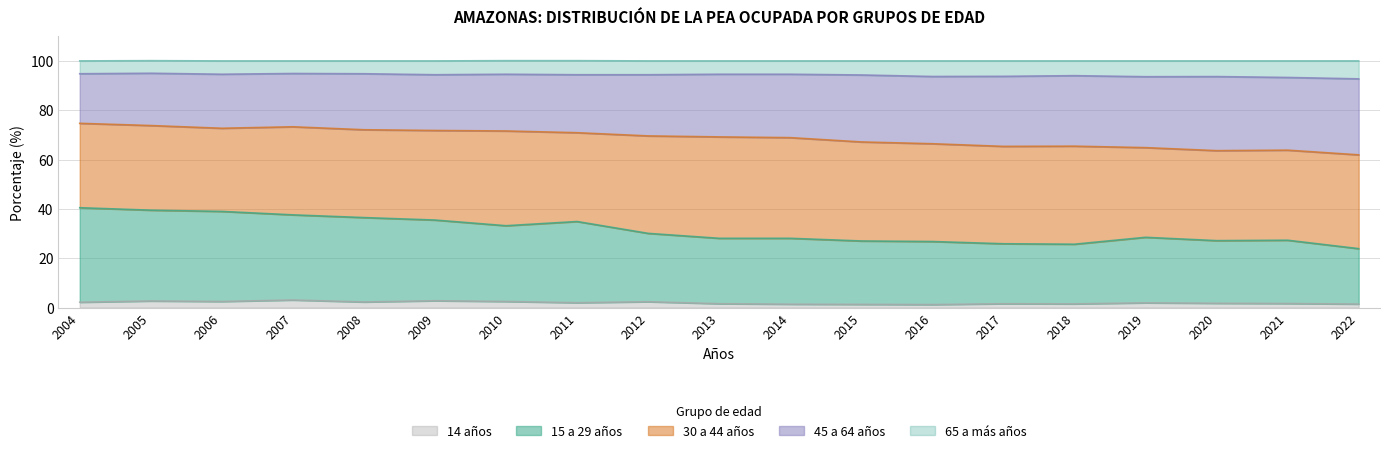

At which label does 14 años reach its minimum?

2016